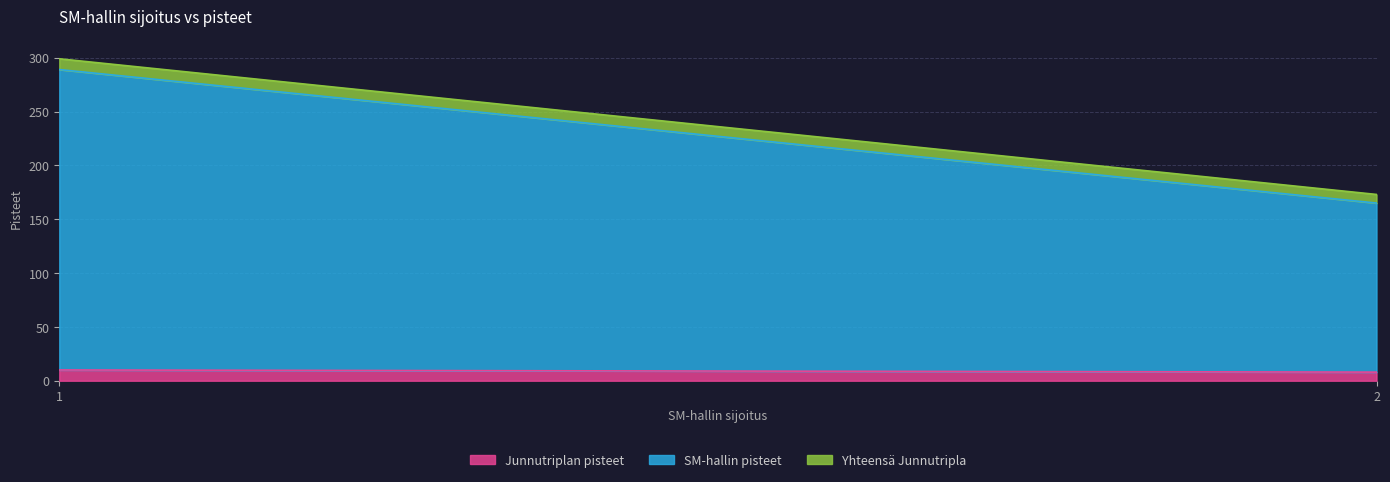

Reading left to right, transcribe all the data shown in this chart.

Junnutriplan pisteet: 1=10	2=8
SM-hallin pisteet: 1=279	2=157
Yhteensä Junnutripla: 1=10	2=8